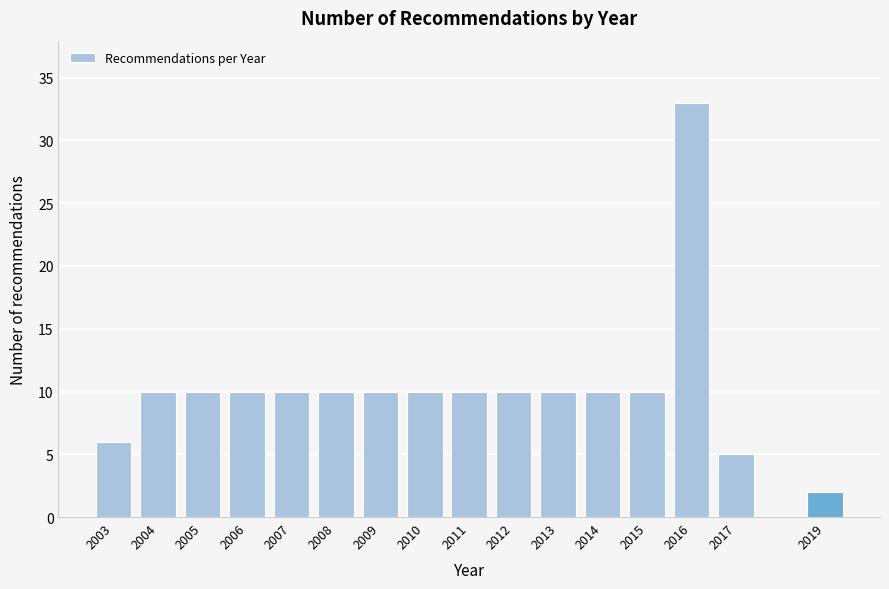

Reading left to right, extract all data points from this chart.

2003=6	2004=10	2005=10	2006=10	2007=10	2008=10	2009=10	2010=10	2011=10	2012=10	2013=10	2014=10	2015=10	2016=33	2017=5	2019=2